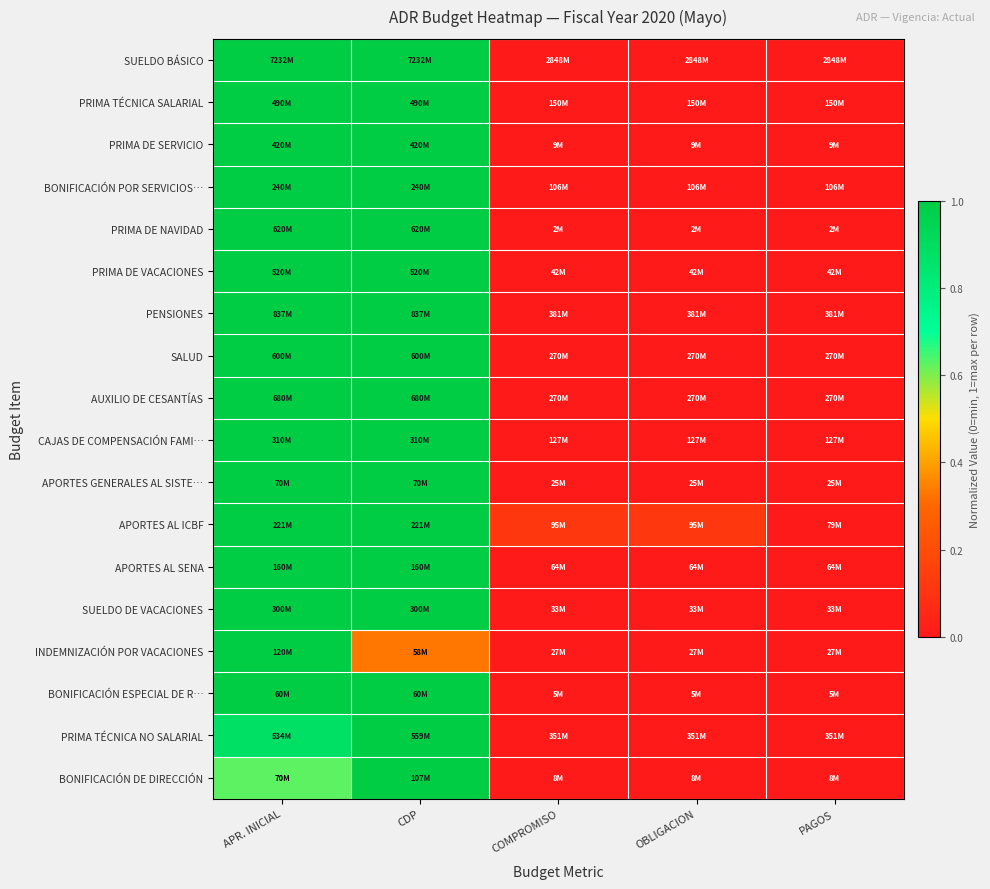

Which category has the lowest value across all series?

COMPROMISO